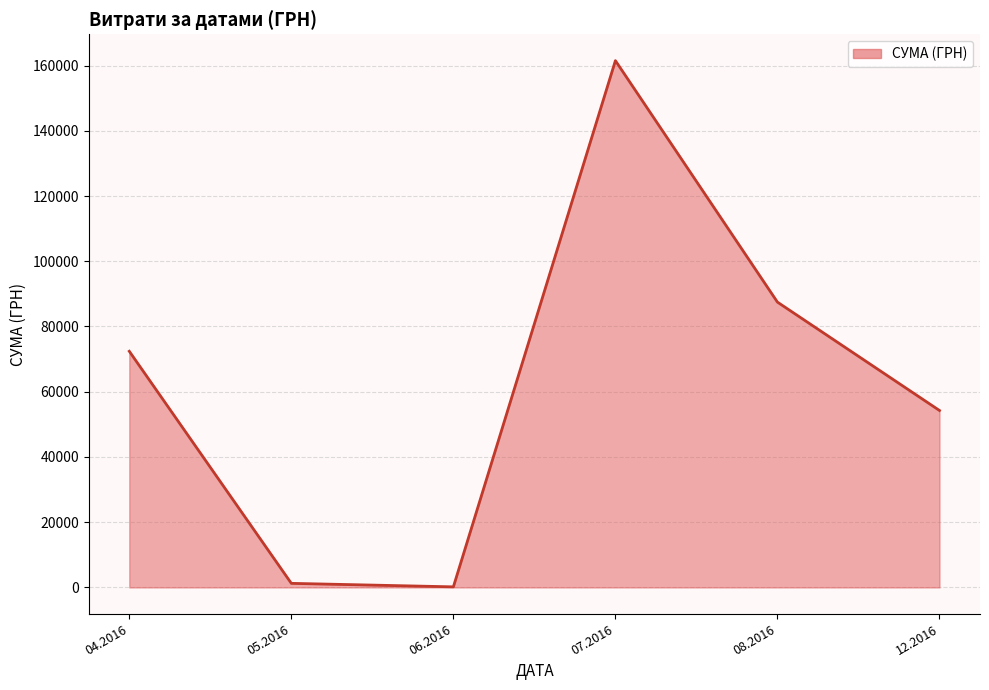

How many lines are shown in the chart?

1